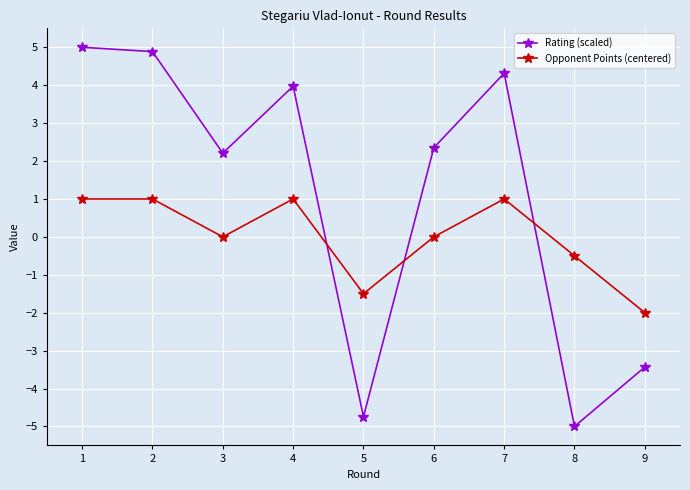

What is the sum of the Rating (scaled) values at 9 and 4?

0.5